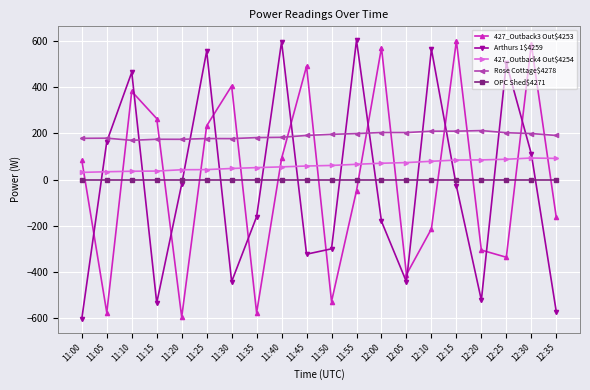

True or false: Arthurs 1$4259 has a value of -361.0 at 11:00.

False